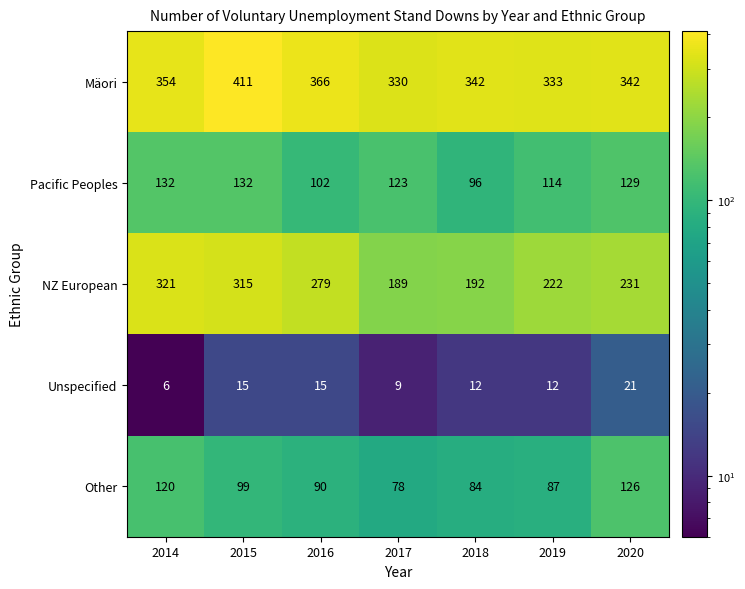

Where does the NZ European series first go above 231?

2014